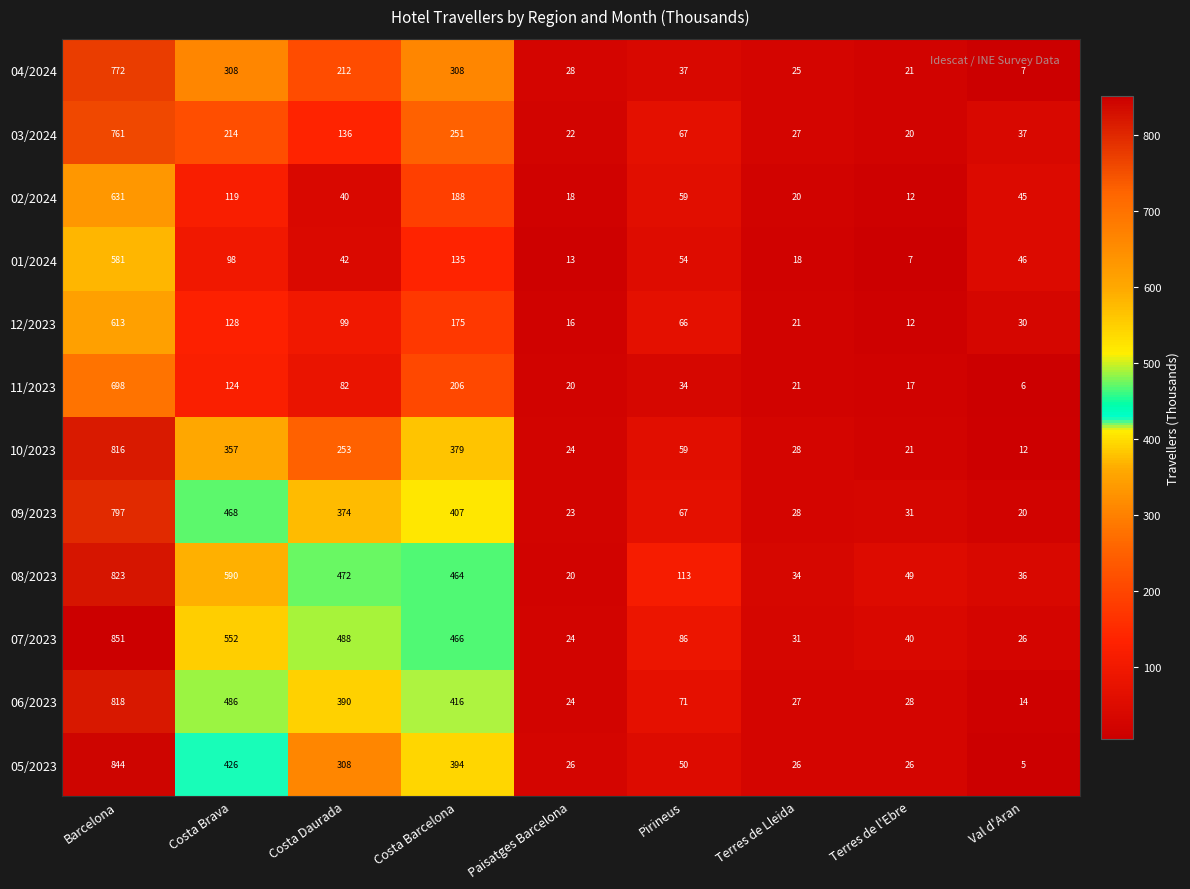

Is the value of 01/2024 at Terres de l'Ebre greater than the value of 09/2023 at Costa Barcelona?

No